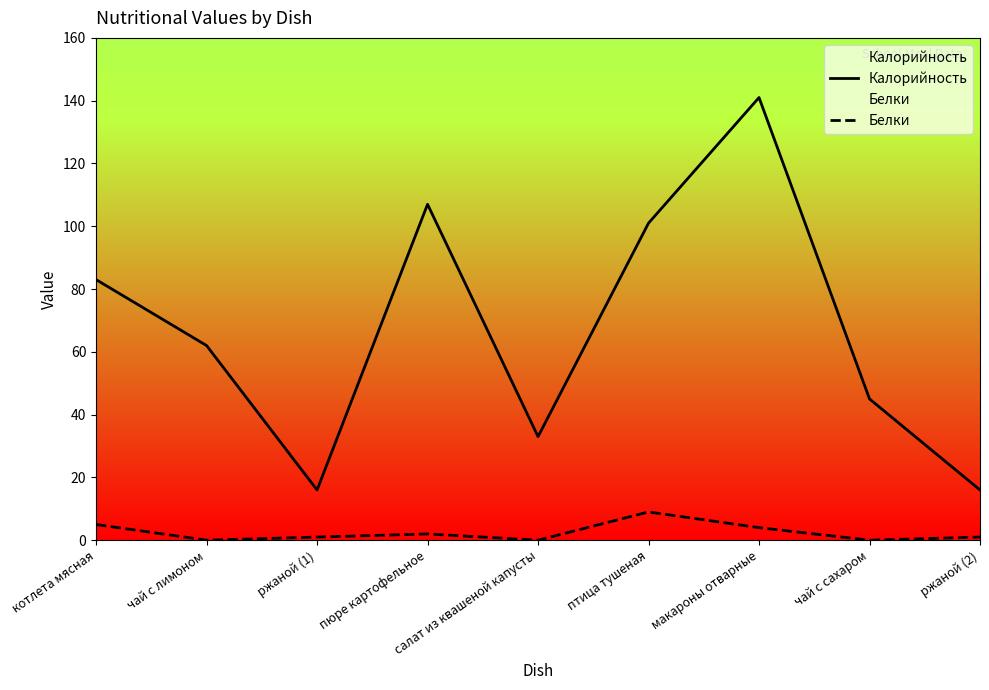

At which category does Белки reach its first local valley?

чай с лимоном